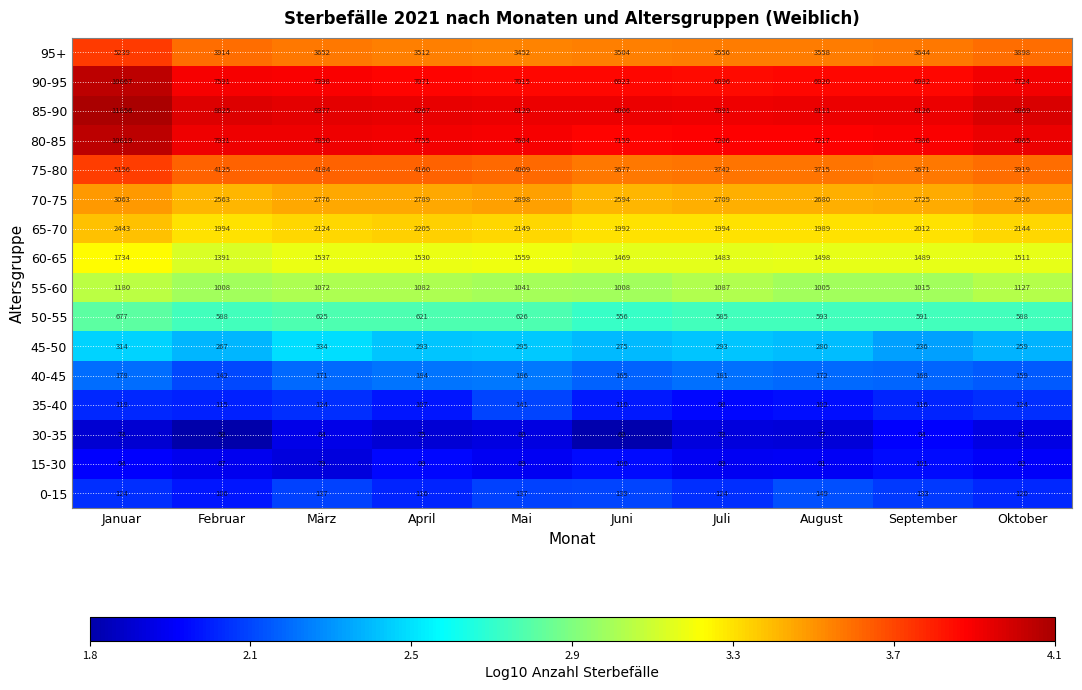

What is the maximum value shown in the chart?

11856